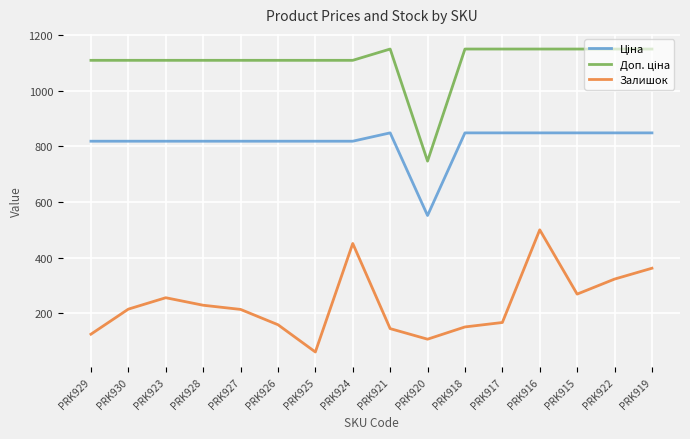

At which category is the sum across all series the highest?

PRK916